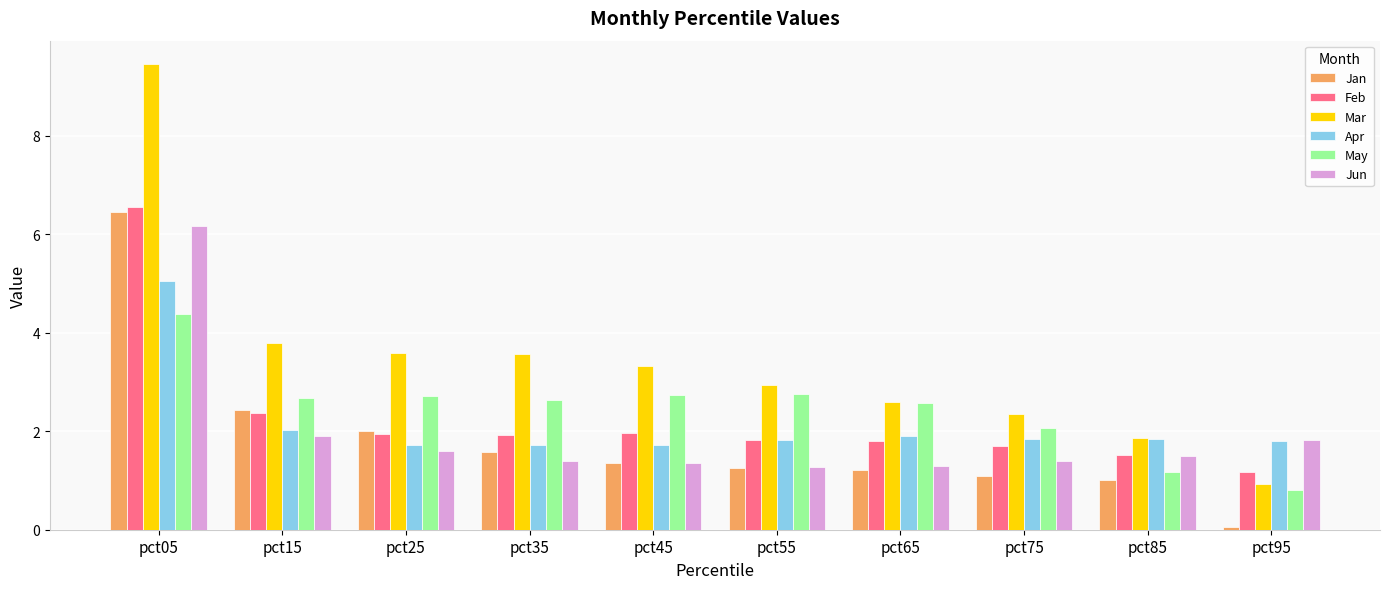

What are all the series names shown in the legend?

Jan, Feb, Mar, Apr, May, Jun